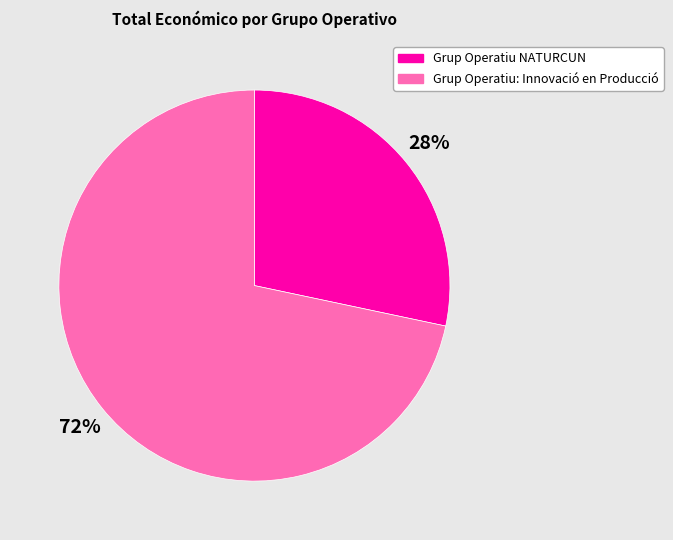

Rank the categories by value from lowest to highest.

Grup Operatiu NATURCUN, Grup Operatiu: Innovació en Producció